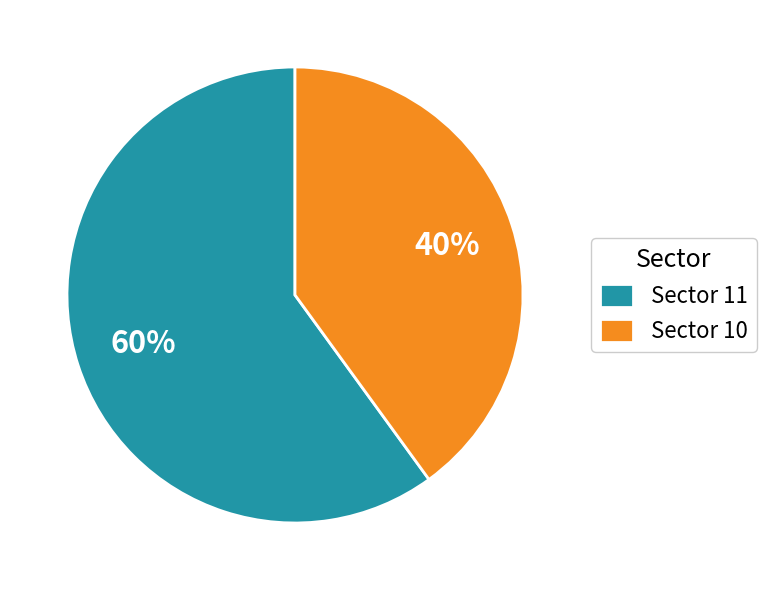

Count the number of slices in the pie.

2